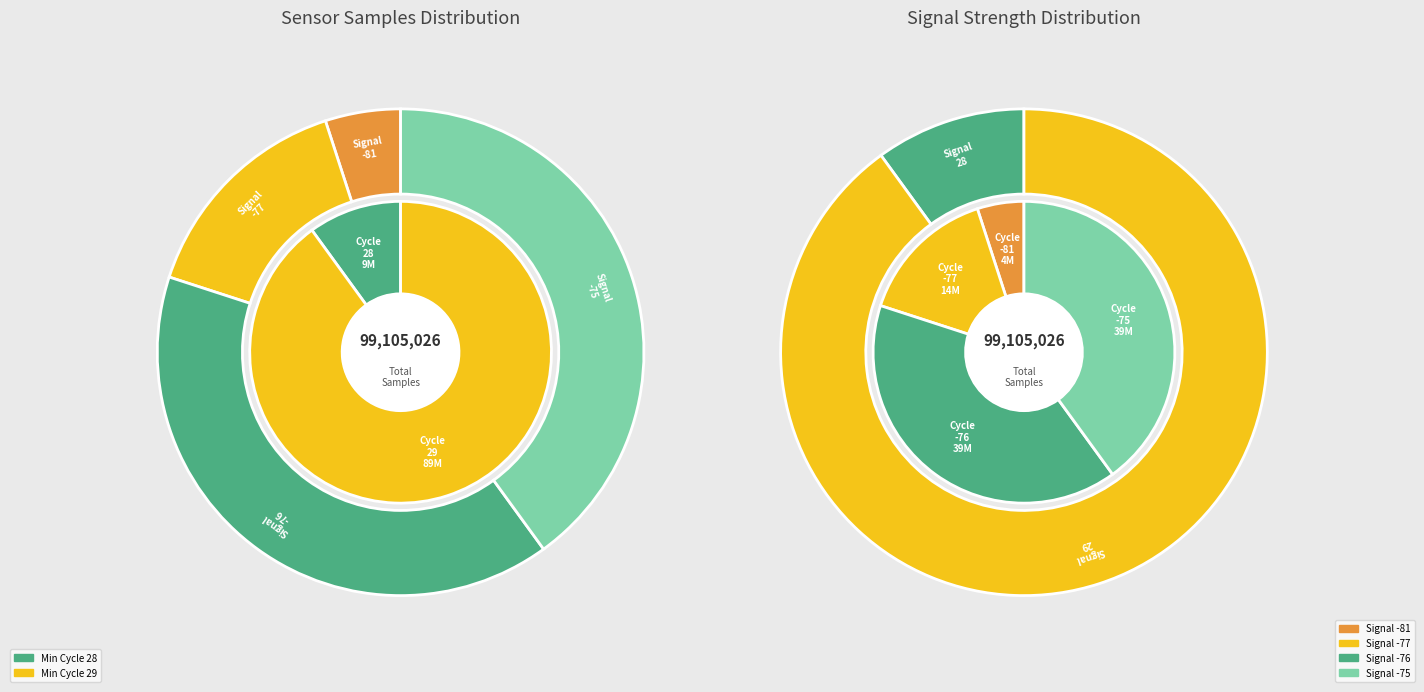

Between 29 and 29, which is larger?

29